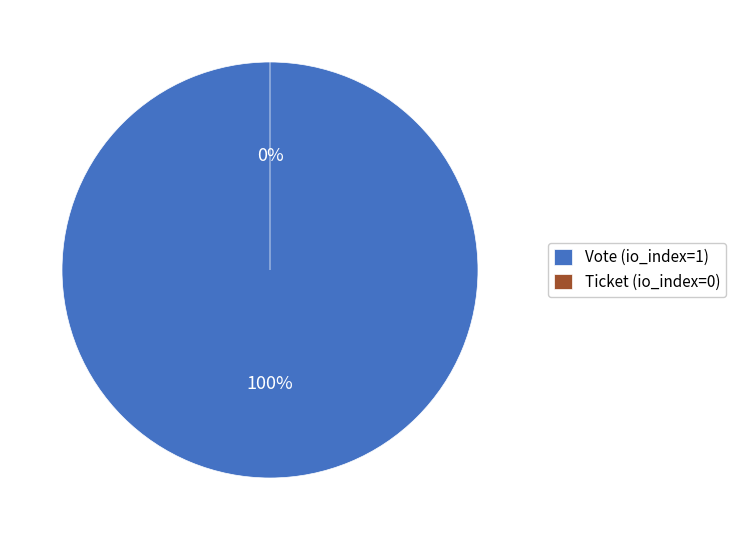

To the nearest percent, what is the combined percentage of Ticket (io_index=0) and Vote (io_index=1)?

100%